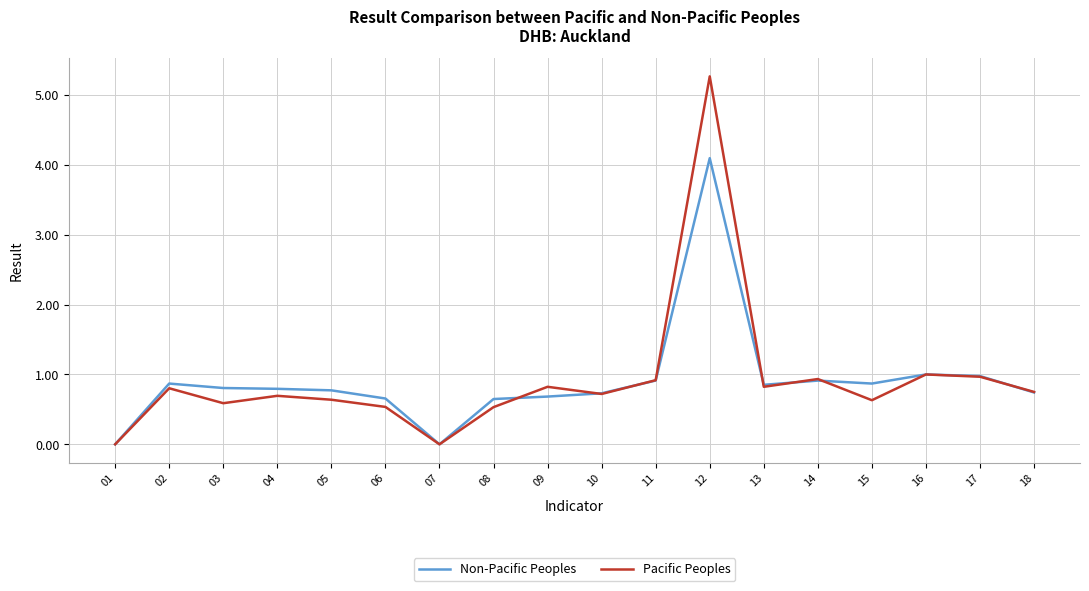

What is the approximate value of Non-Pacific Peoples at 04?

0.8